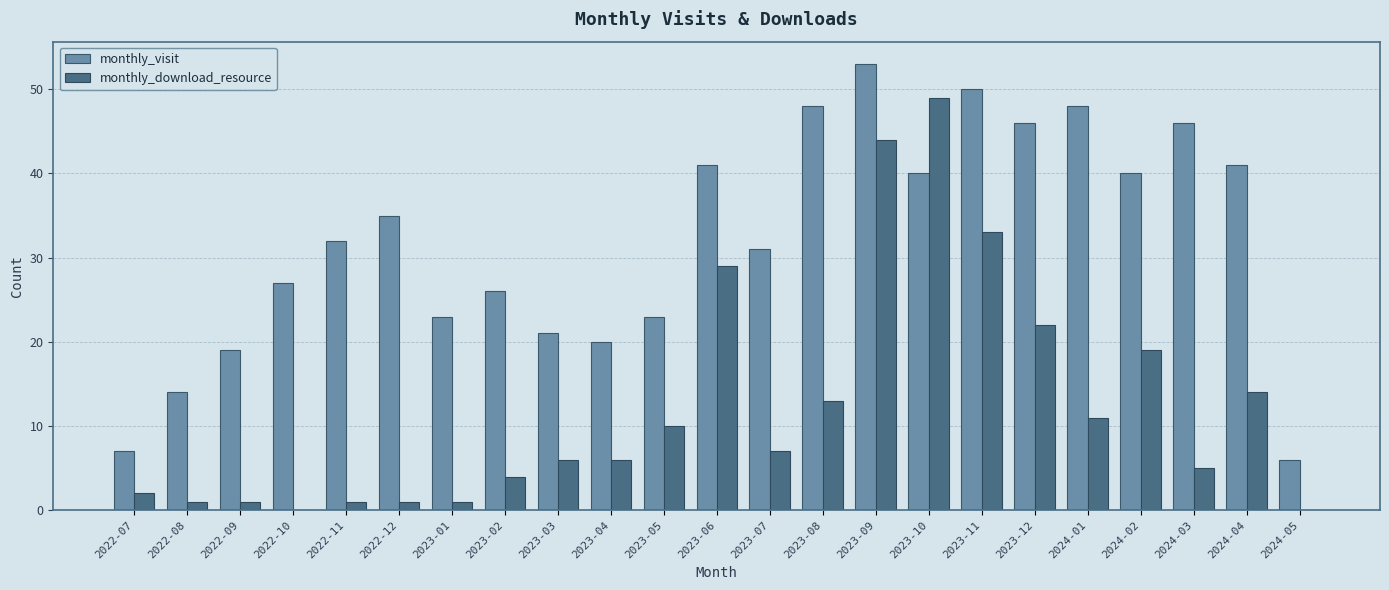

Reading left to right, extract all data points from this chart.

monthly_visit: 2022-07=7	2022-08=14	2022-09=19	2022-10=27	2022-11=32	2022-12=35	2023-01=23	2023-02=26	2023-03=21	2023-04=20	2023-05=23	2023-06=41	2023-07=31	2023-08=48	2023-09=53	2023-10=40	2023-11=50	2023-12=46	2024-01=48	2024-02=40	2024-03=46	2024-04=41	2024-05=6
monthly_download_resource: 2022-07=2	2022-08=1	2022-09=1	2022-10=0	2022-11=1	2022-12=1	2023-01=1	2023-02=4	2023-03=6	2023-04=6	2023-05=10	2023-06=29	2023-07=7	2023-08=13	2023-09=44	2023-10=49	2023-11=33	2023-12=22	2024-01=11	2024-02=19	2024-03=5	2024-04=14	2024-05=0